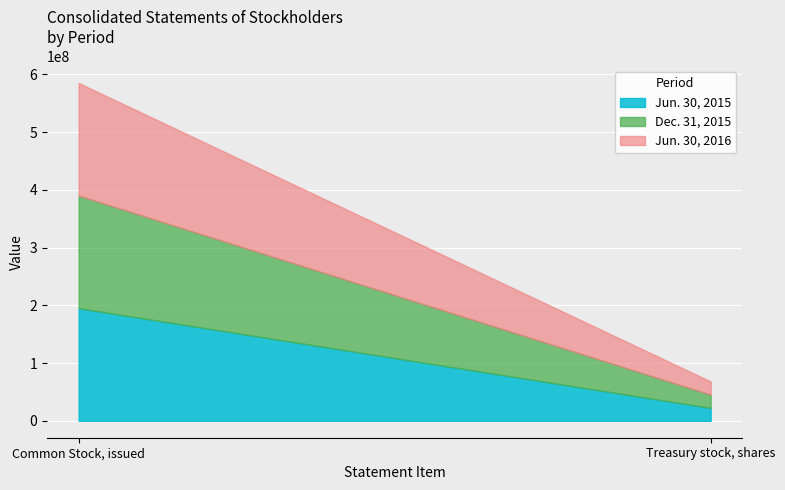

At how many categories does at least one series exceed 304080353?

1